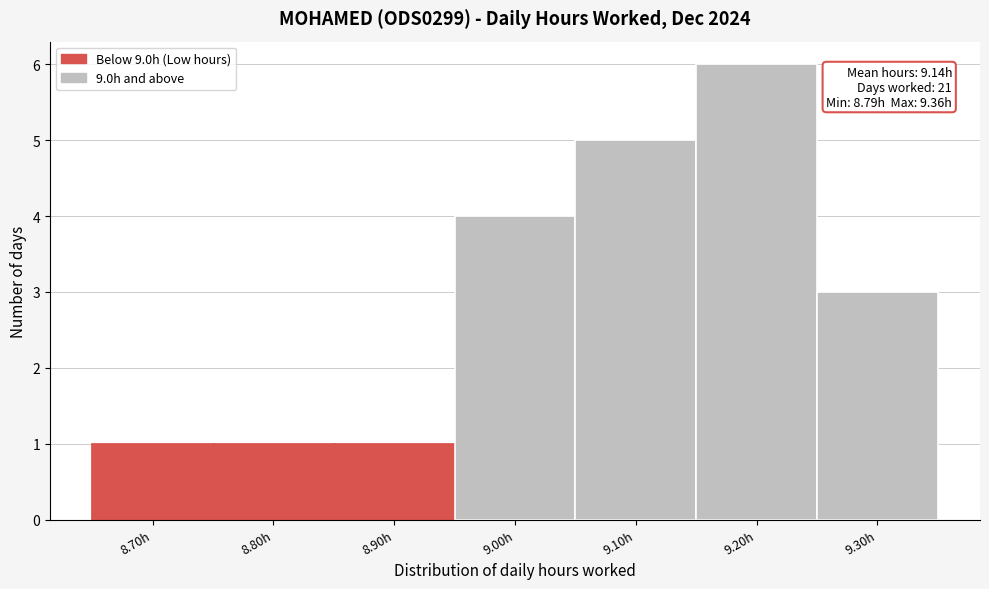

Reading left to right, what are all the values shown in this chart?

8.70h=1	8.80h=1	8.90h=1	9.00h=4	9.10h=5	9.20h=6	9.30h=3